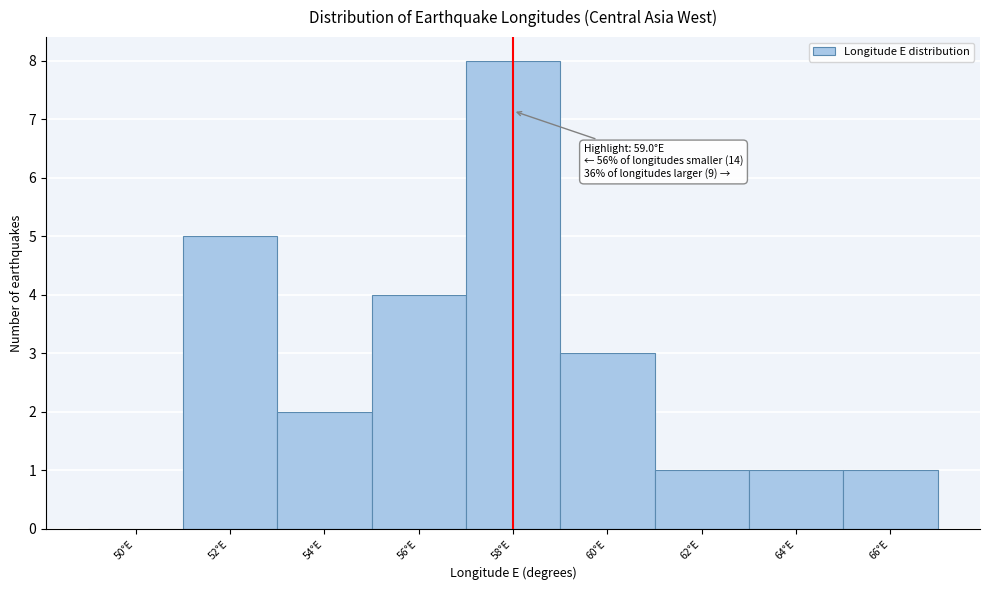

Reading left to right, extract all data points from this chart.

50°E=0	52°E=5	54°E=2	56°E=4	58°E=8	60°E=3	62°E=1	64°E=1	66°E=1